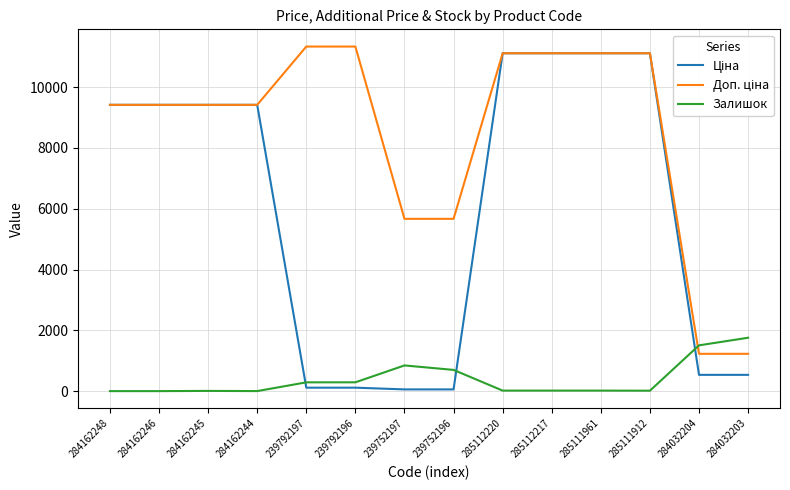

At which label does Залишок reach its peak?

284032203